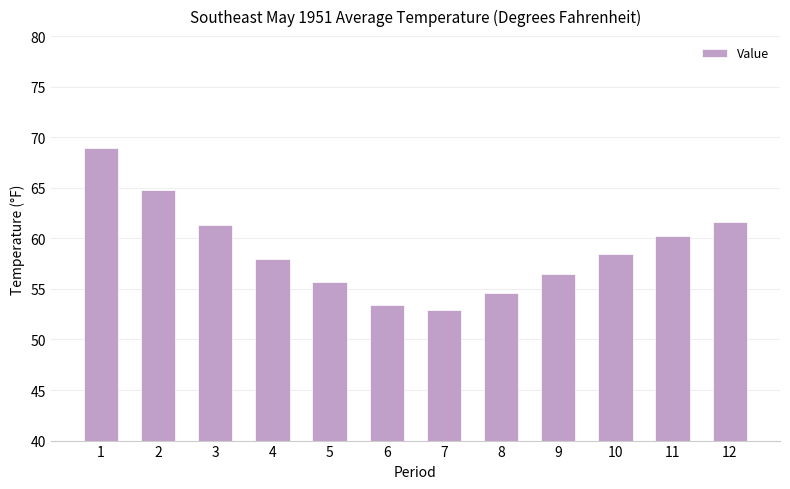

Reading left to right, extract all data points from this chart.

1=68.9	2=64.8	3=61.3	4=58.0	5=55.7	6=53.4	7=52.9	8=54.6	9=56.5	10=58.5	11=60.2	12=61.6